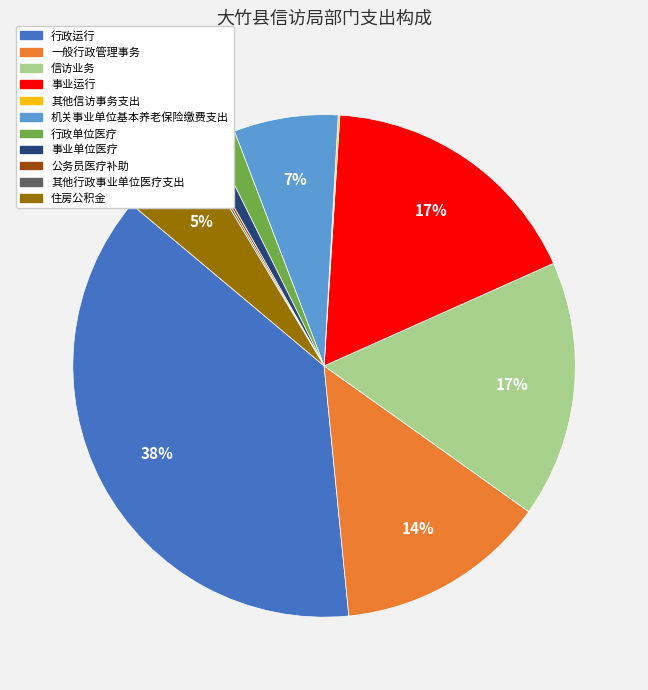

To the nearest percent, what is the difference between the largest and smallest slice percentages?

38%